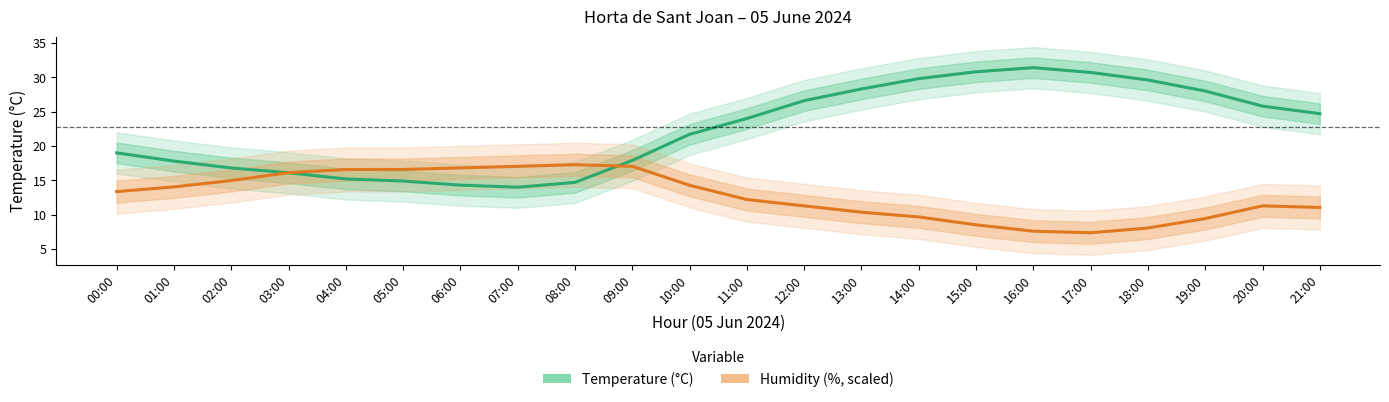

The value of Humidity (%, scaled) at 09:00 is 17.0. True or false?

True